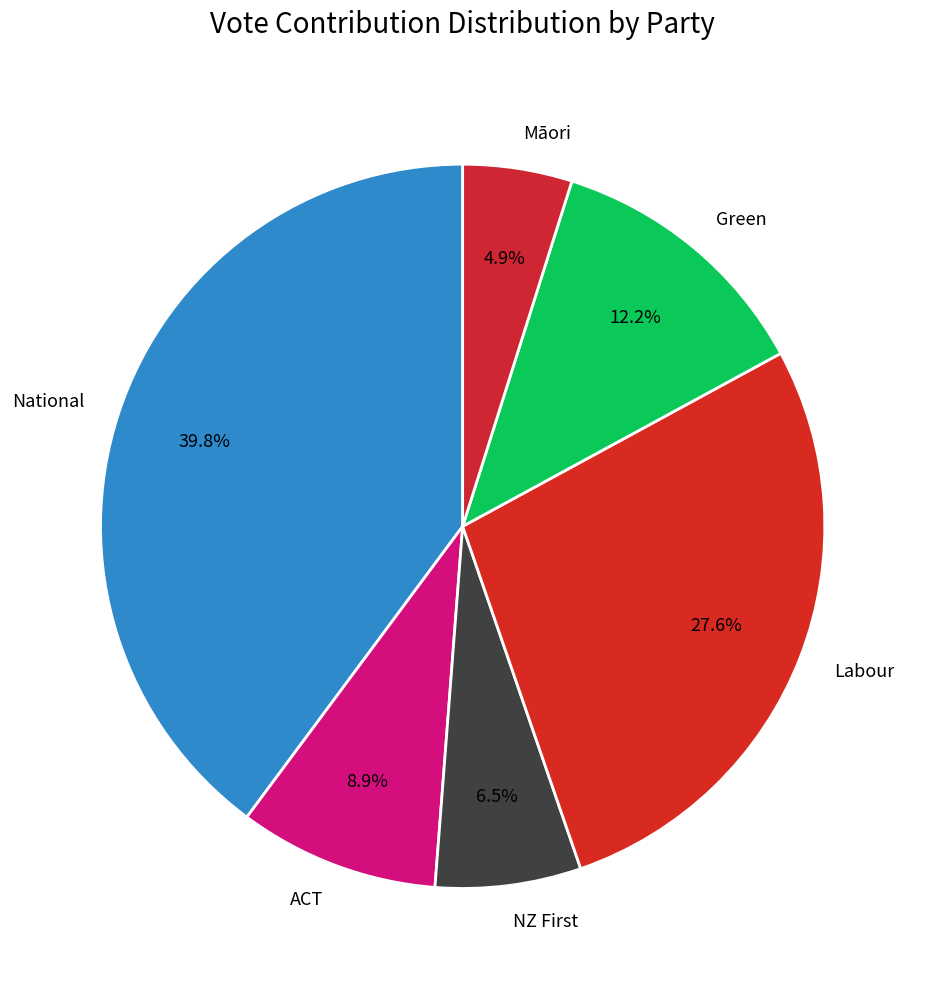

Between Labour and Green, which is larger?

Labour